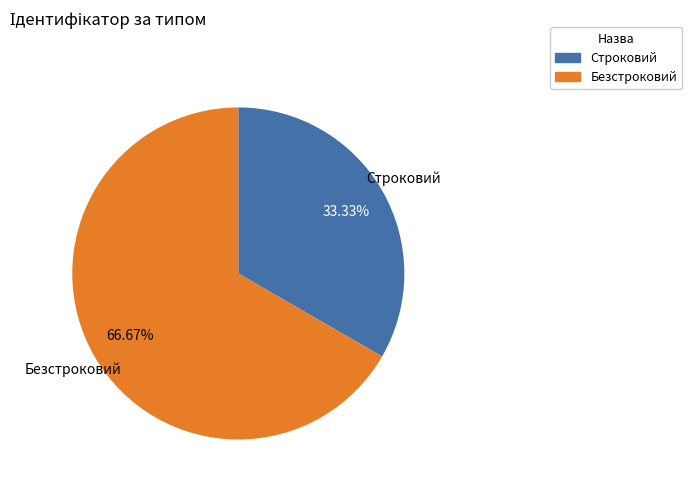

What is the total percentage of Строковий and Безстроковий?

100.0%